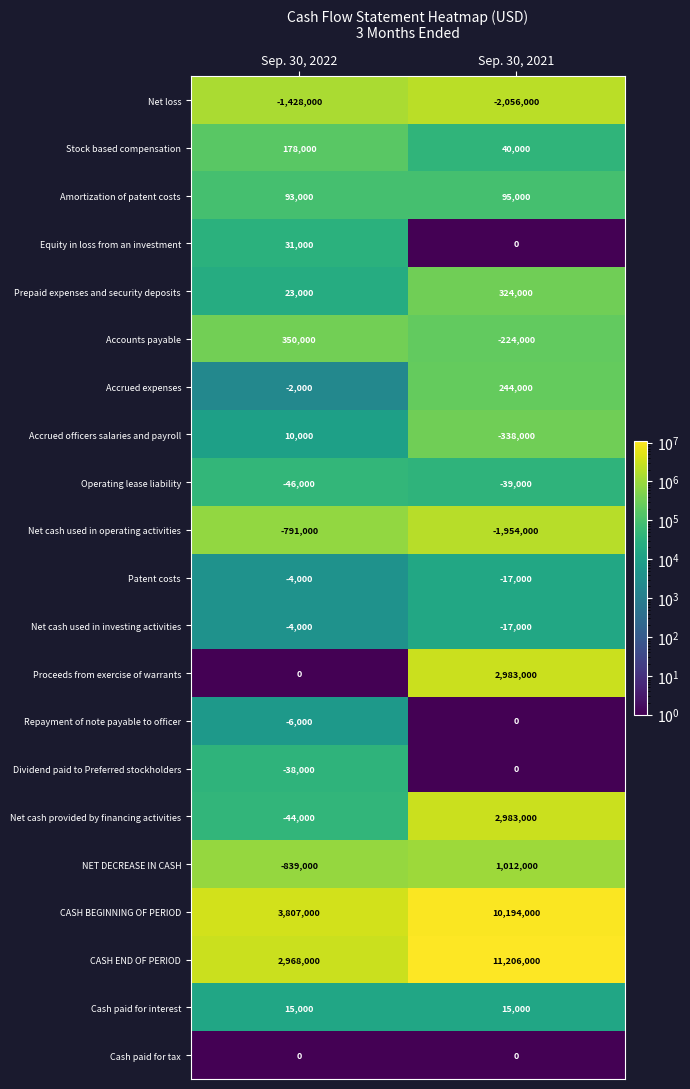

The value of Net cash used in operating activities at Sep. 30, 2021 is -804941. True or false?

False